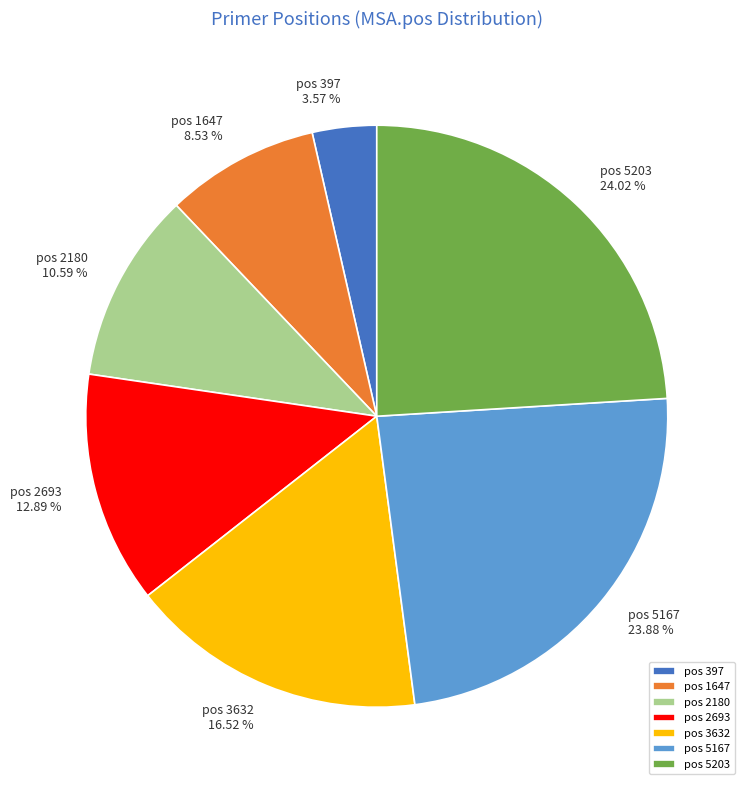

Combined, do pos 3632 and pos 1647 account for over 50%?

No